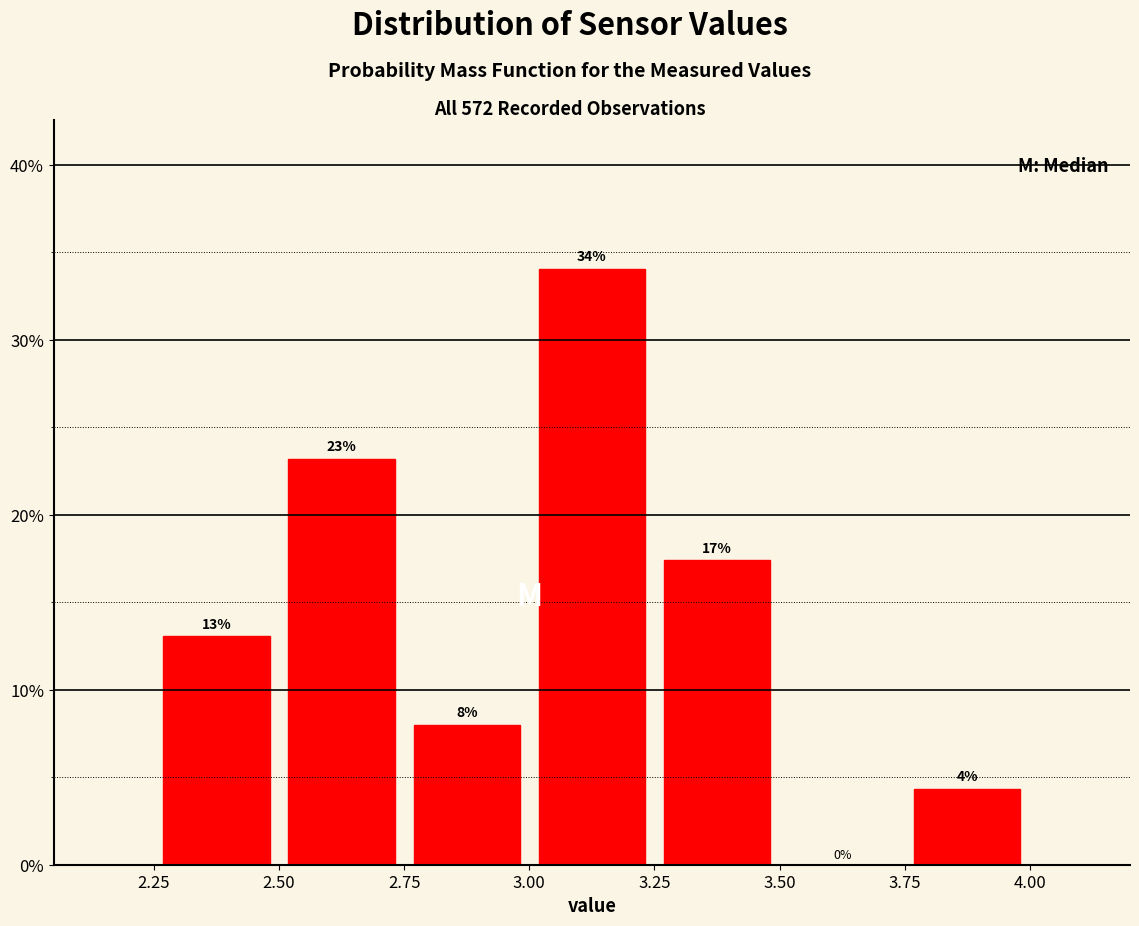

Which range on the x-axis has the tallest bar?

3.00 to 3.25